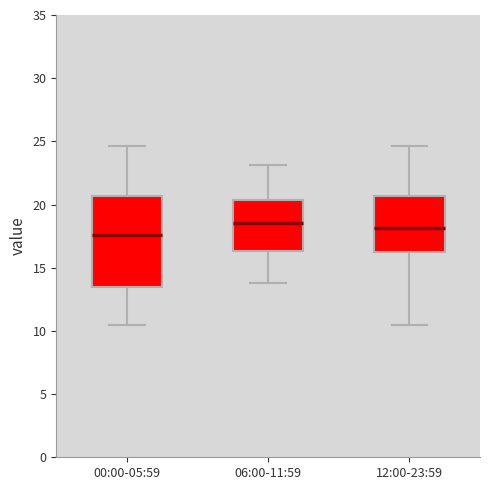

Reading left to right, transcribe this box plot: for each box, give where its median line is, the range the box spans, and where its two whiskers end, as read against the y-axis. The values are not printed on the chart, so give them approximately, as read against the axis.

00:00-05:59: median 17.5, box 13.5 to 20.5, whiskers 10.5 to 24.5
06:00-11:59: median 18.5, box 16.5 to 20.5, whiskers 14.0 to 23.0
12:00-23:59: median 18.0, box 16.0 to 20.5, whiskers 10.5 to 24.5